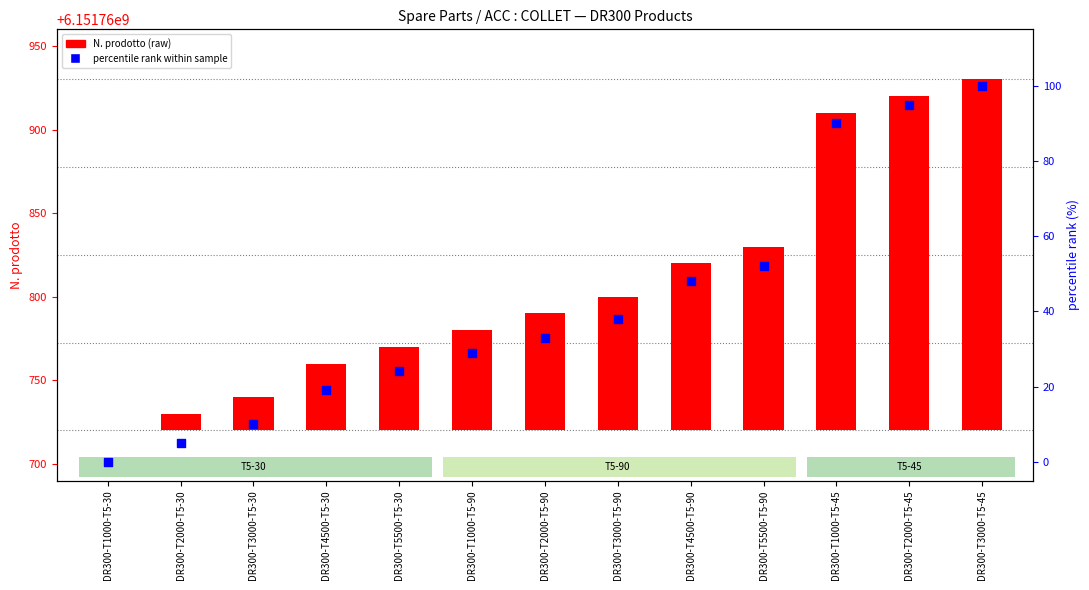

At which category is the sum across all series the highest?

DR300-T3000-T5-45